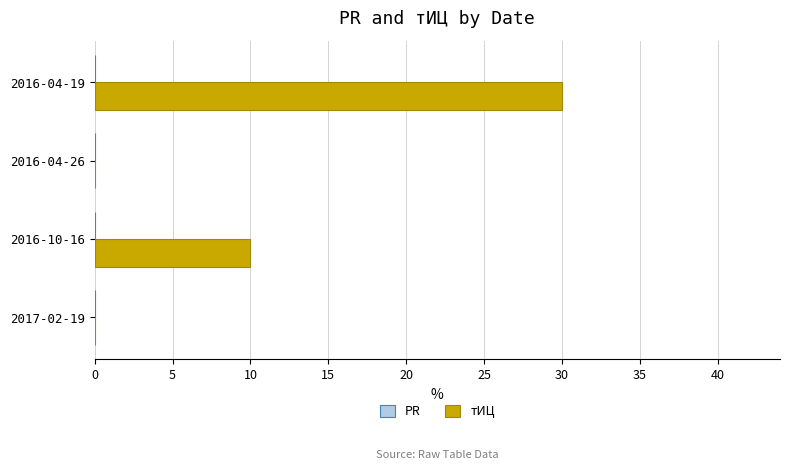

True or false: the data shows 0 at 2017-02-19.

True